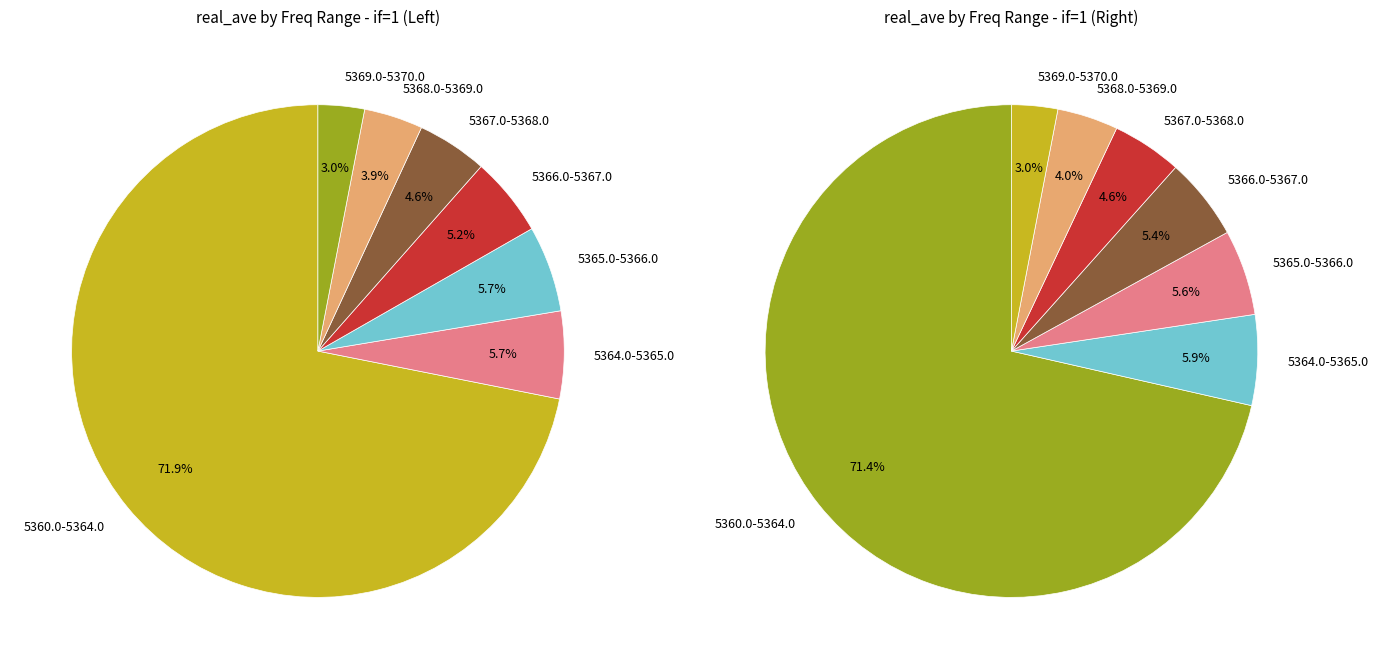

Which category has the biggest portion of the pie?

5360.0-5364.0